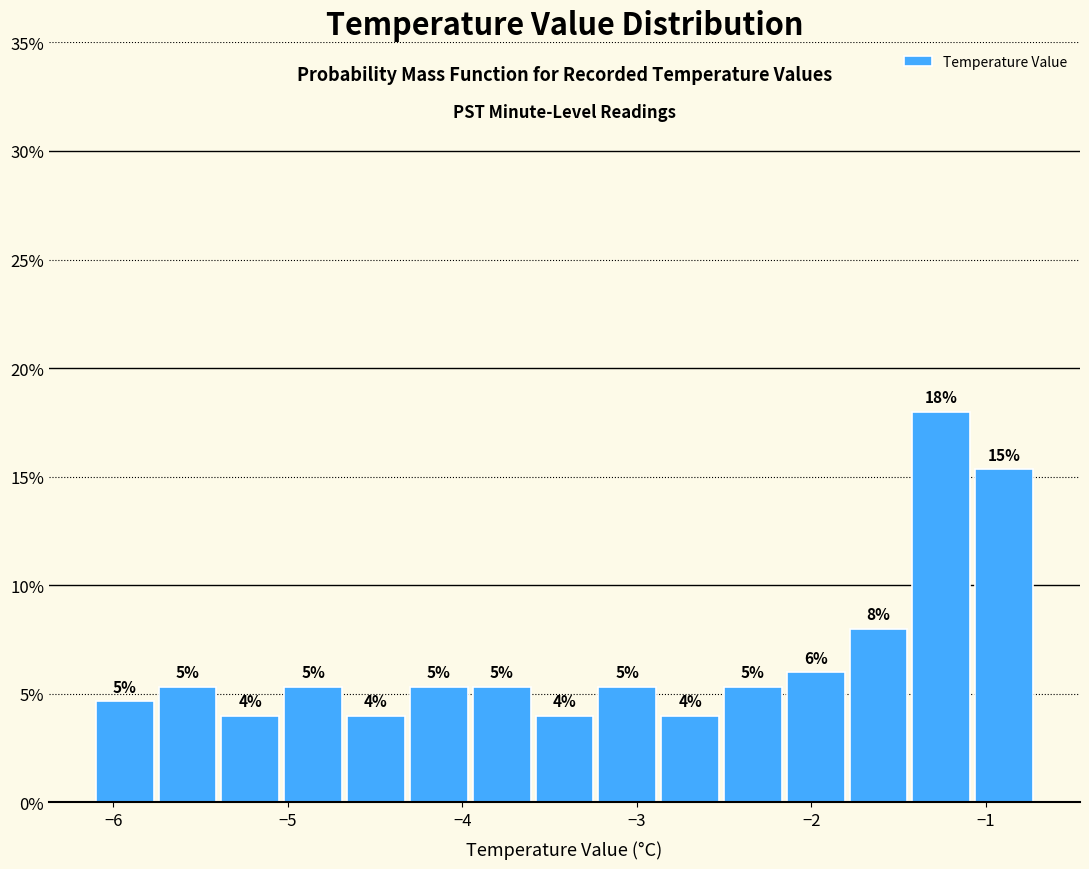

Read against the x-axis, roughly where is the centre of the tallest bar?

-1.3